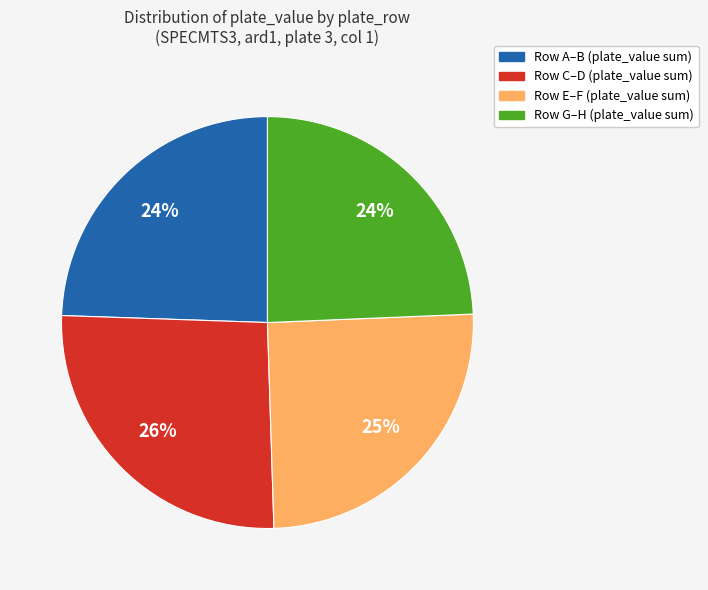

To the nearest percent, what is the average slice percentage?

25%